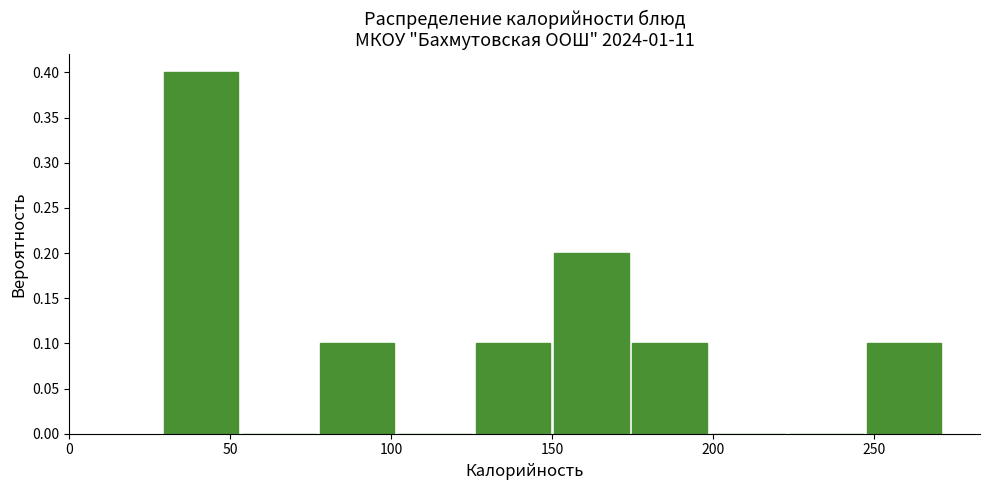

Reading left to right, transcribe this chart: for each bar, give the range it covers on the x-axis and its height. Neither the bar edges nor the heights are printed on the chart, so give them approximately, as read against the axes.

30 to 55: 0.4
55 to 80: 0
80 to 100: 0.1
100 to 125: 0
125 to 150: 0.1
150 to 175: 0.2
175 to 200: 0.1
200 to 225: 0
225 to 250: 0
250 to 270: 0.1